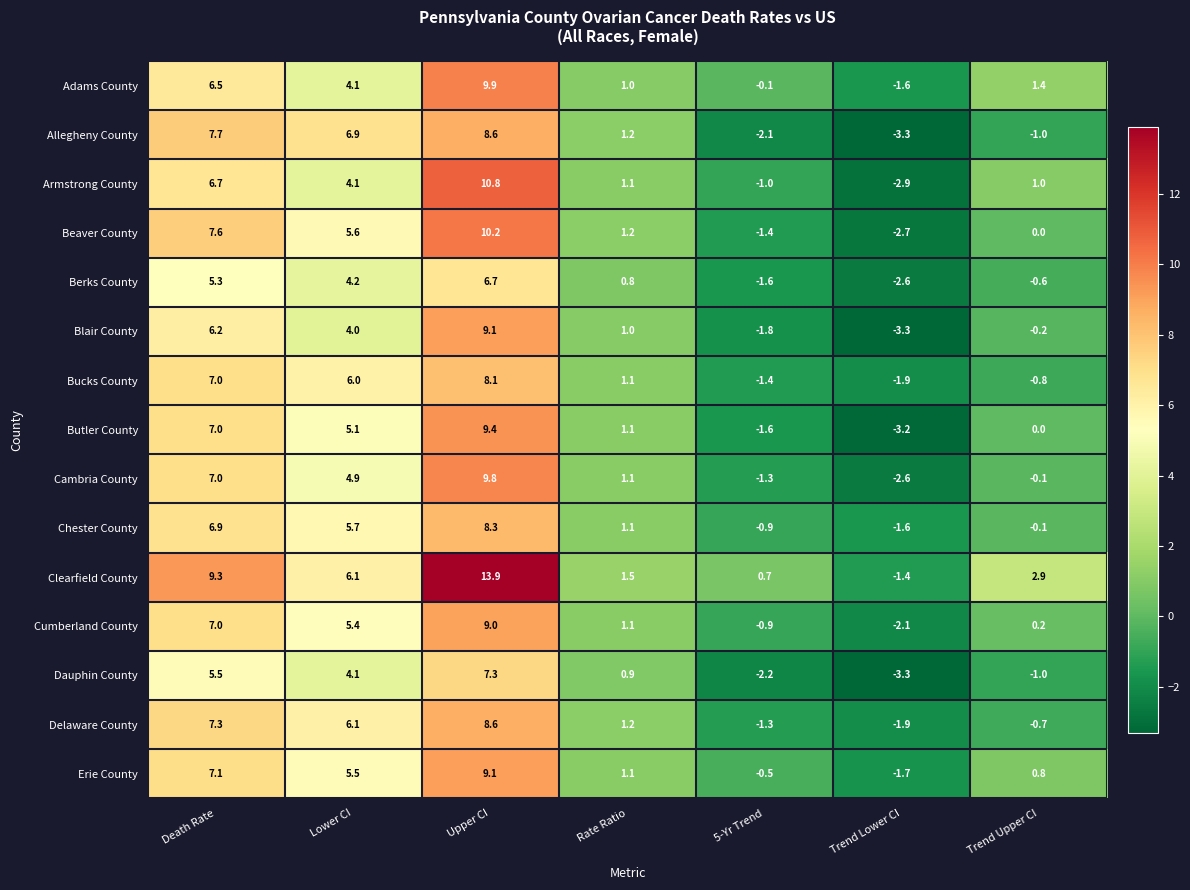

The Berks County series shows 2.0 at Upper CI. True or false?

False